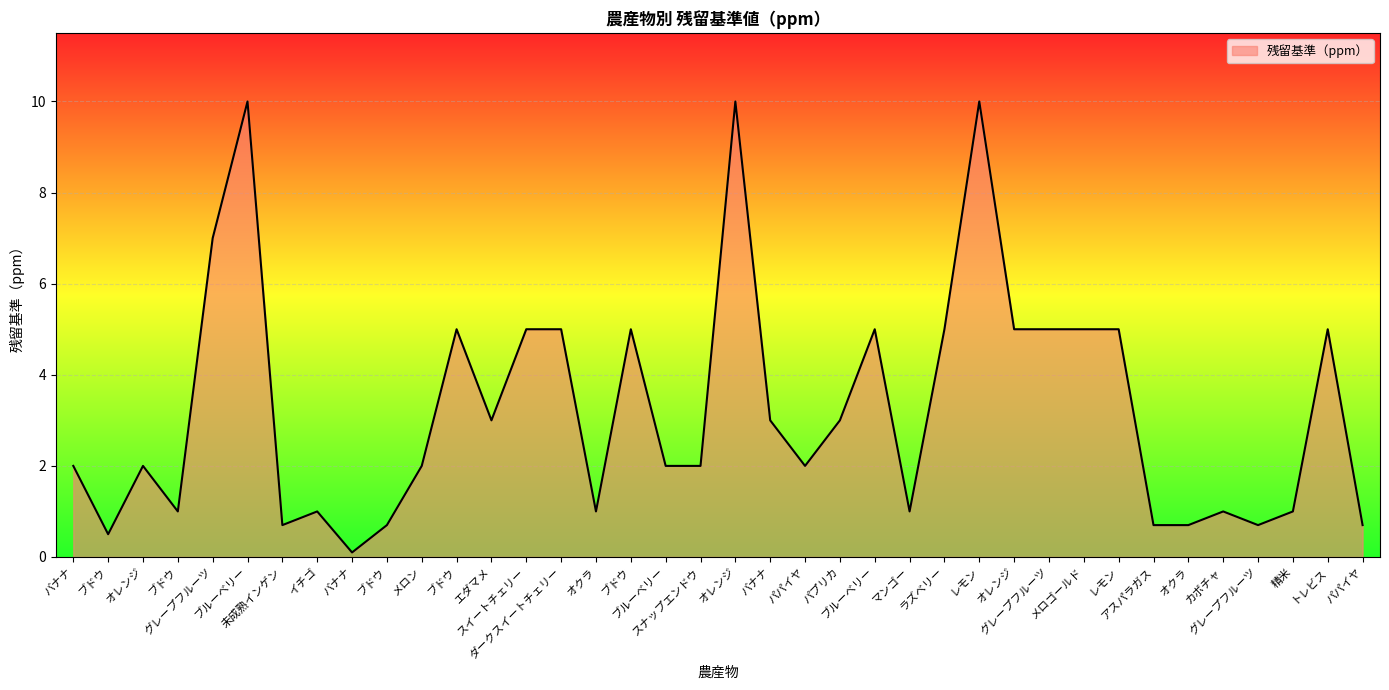

Does the chart have visible grid lines?

Yes